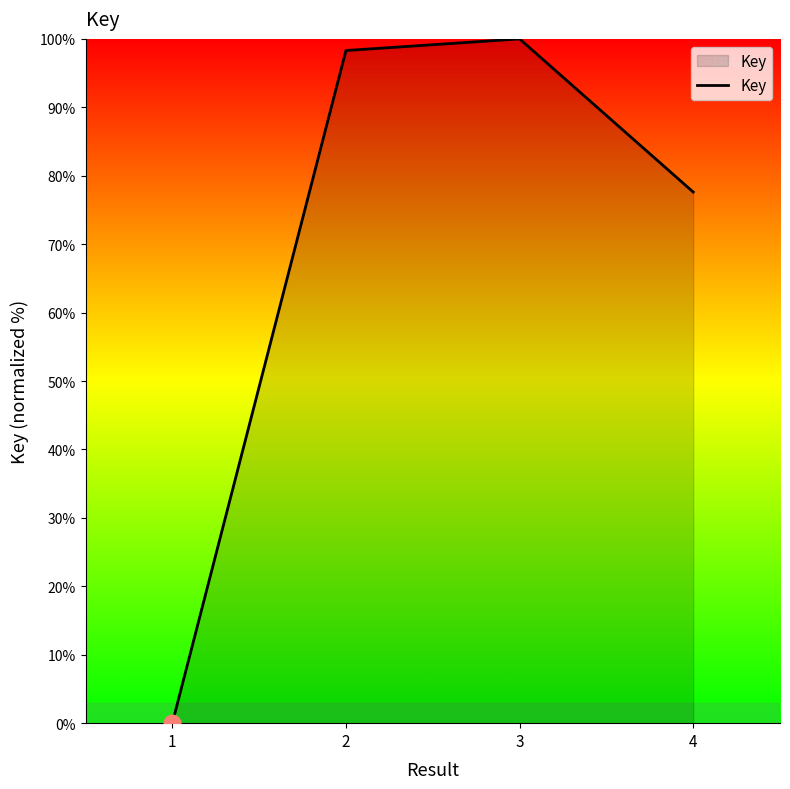

How many lines are shown in the chart?

1